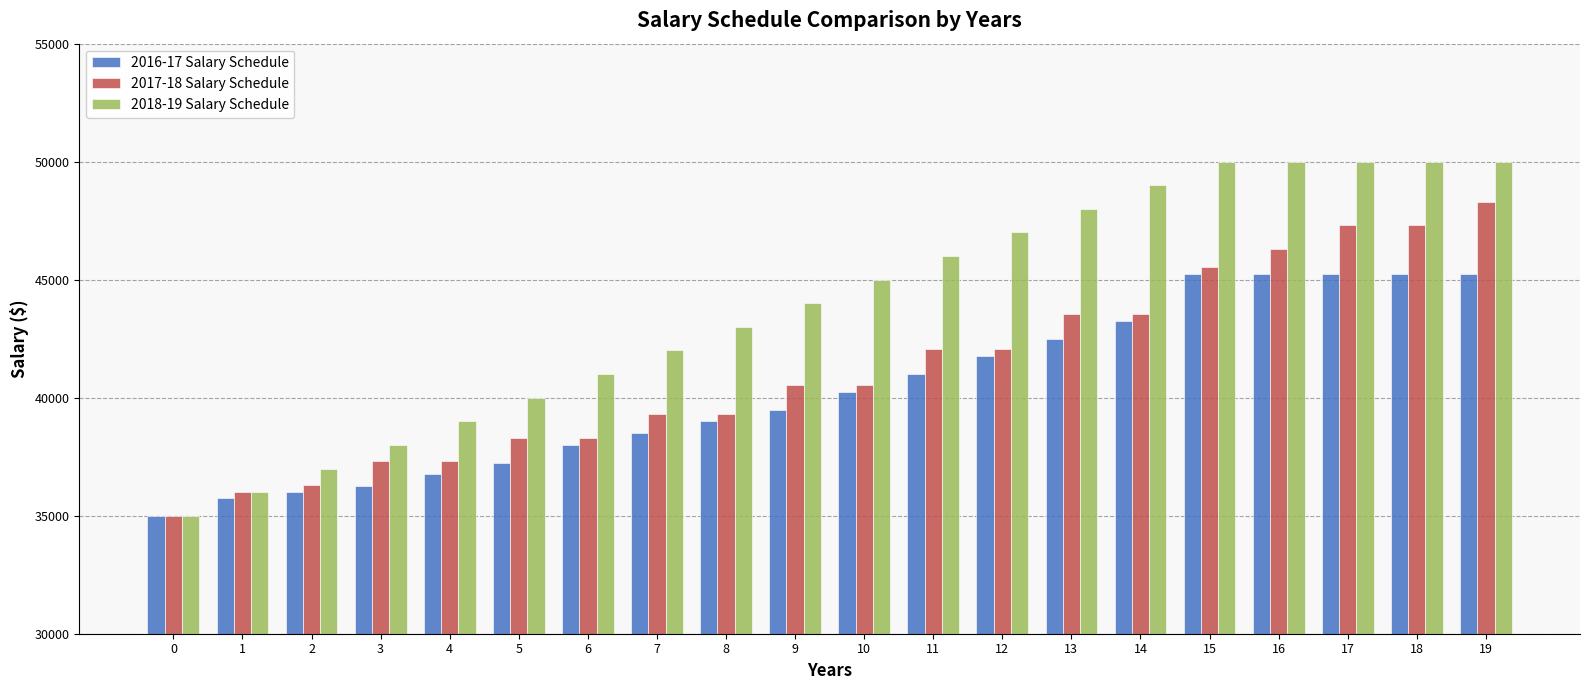

How many data points does each series have?

20